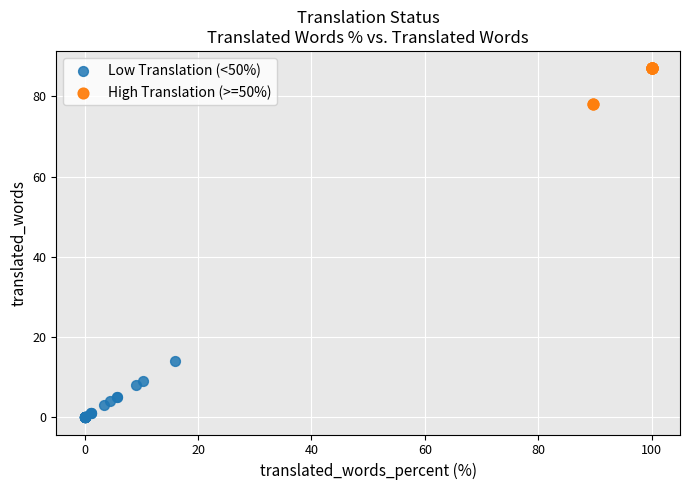

Which series has the largest Y range (max minus min)?

Low Translation (<50%)